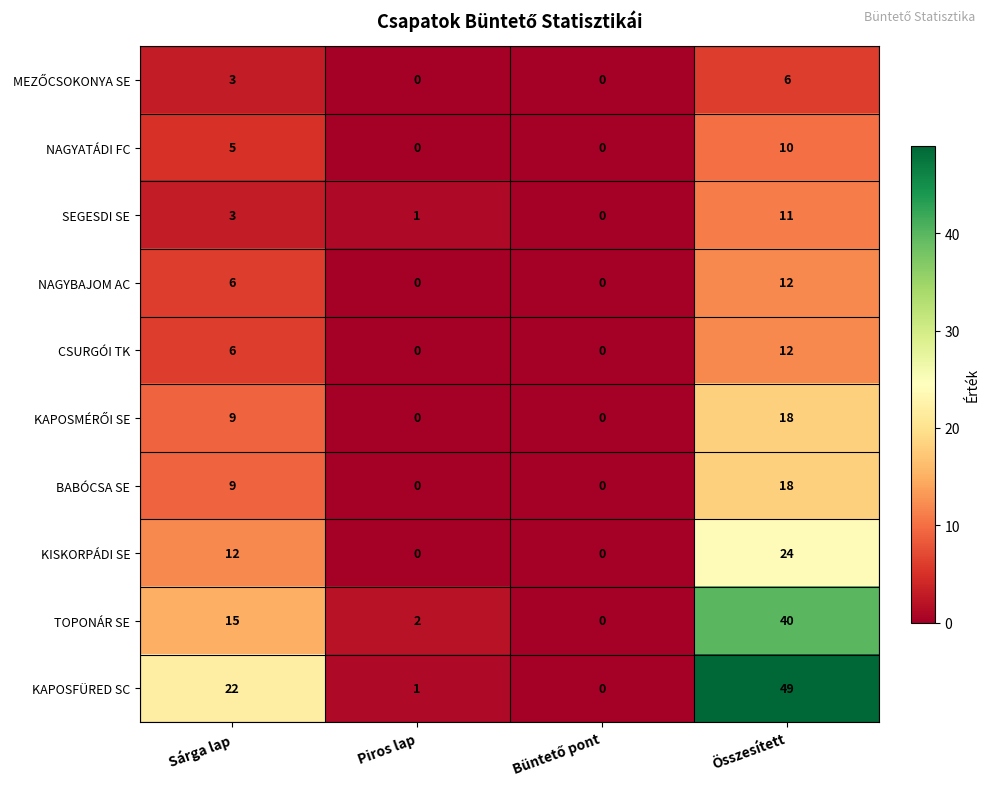

Which series has the largest range (max minus min)?

KAPOSFÜRED SC